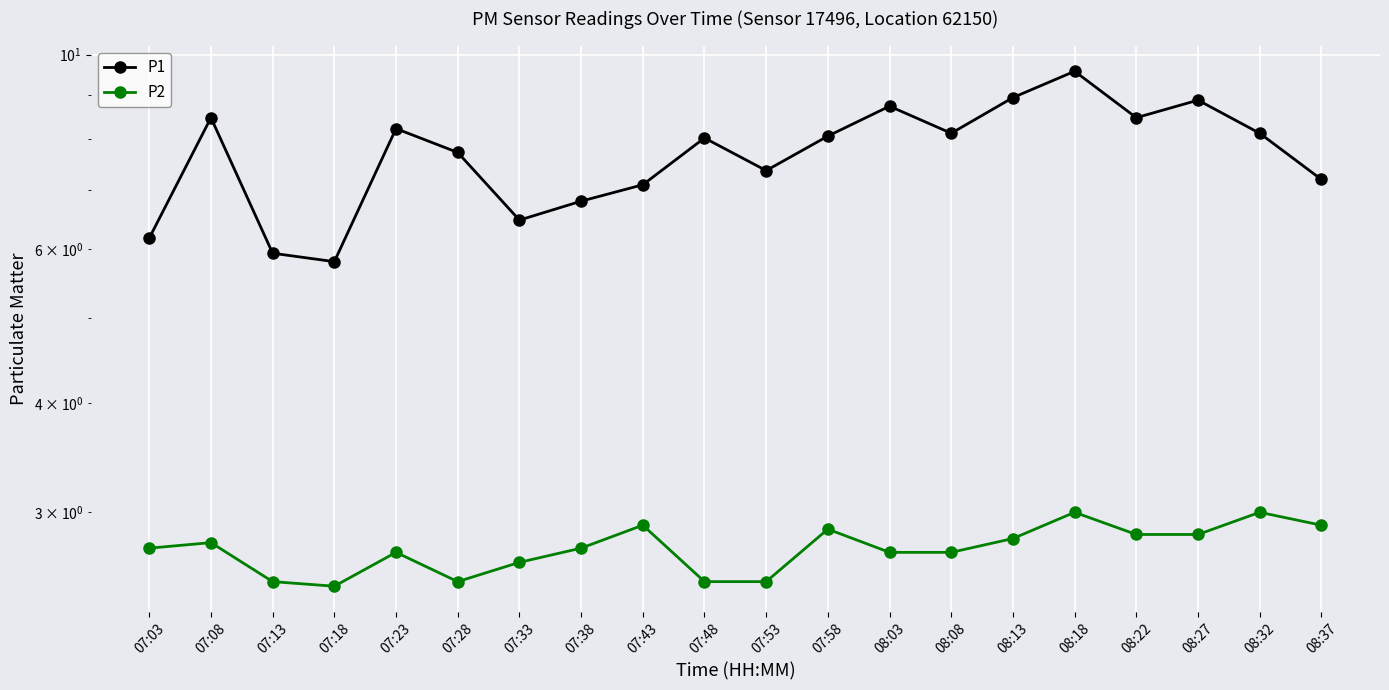

True or false: P1 has more than 2 points higher than both neighbors.

True